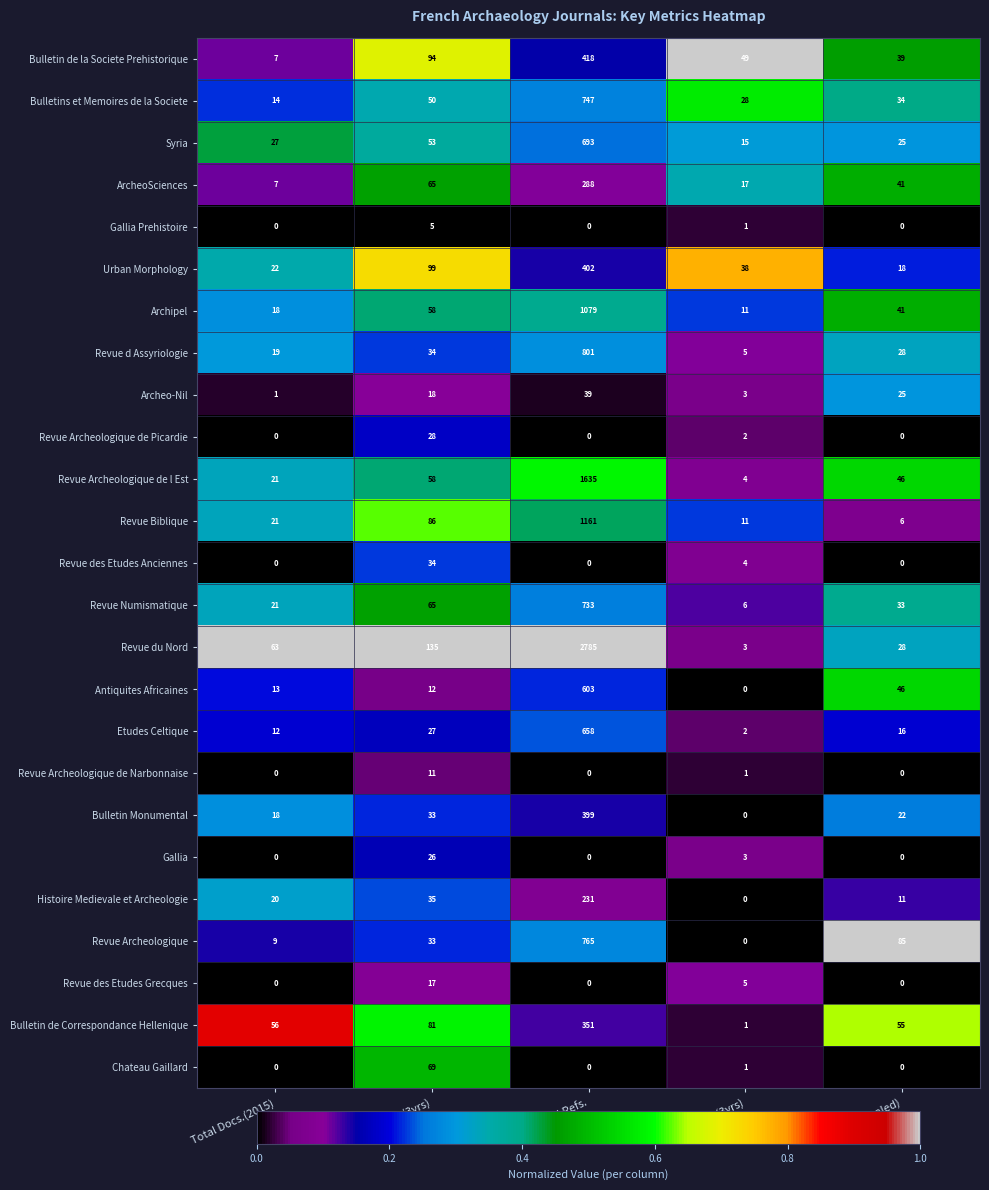

At which category is the sum across all series the highest?

Total Refs.